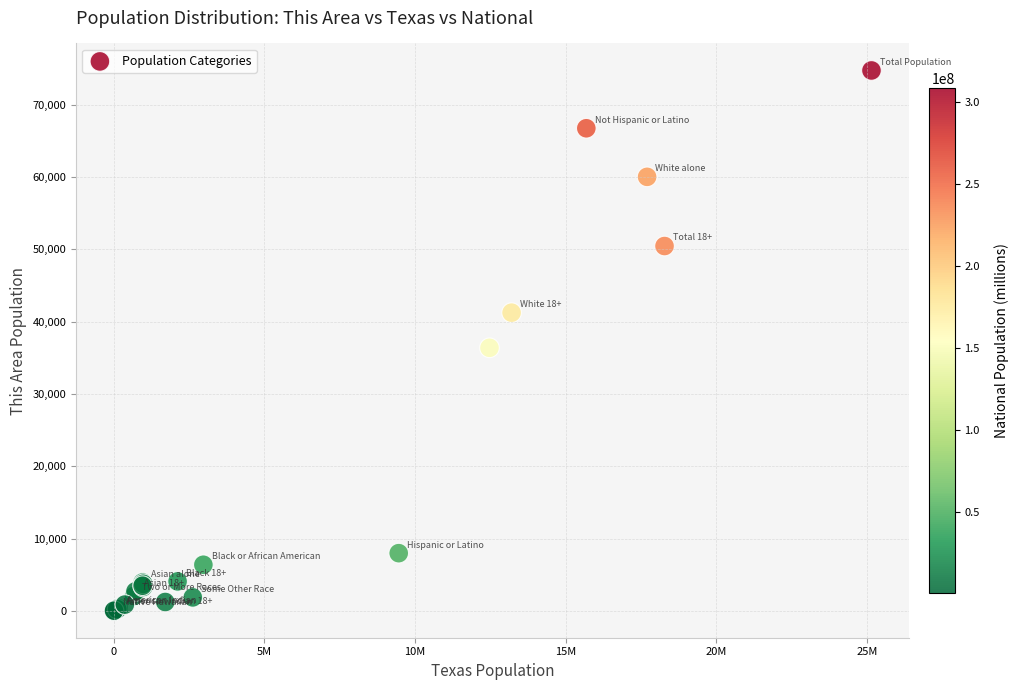

What Y value in the scatter plot is closest to 37384?

36387